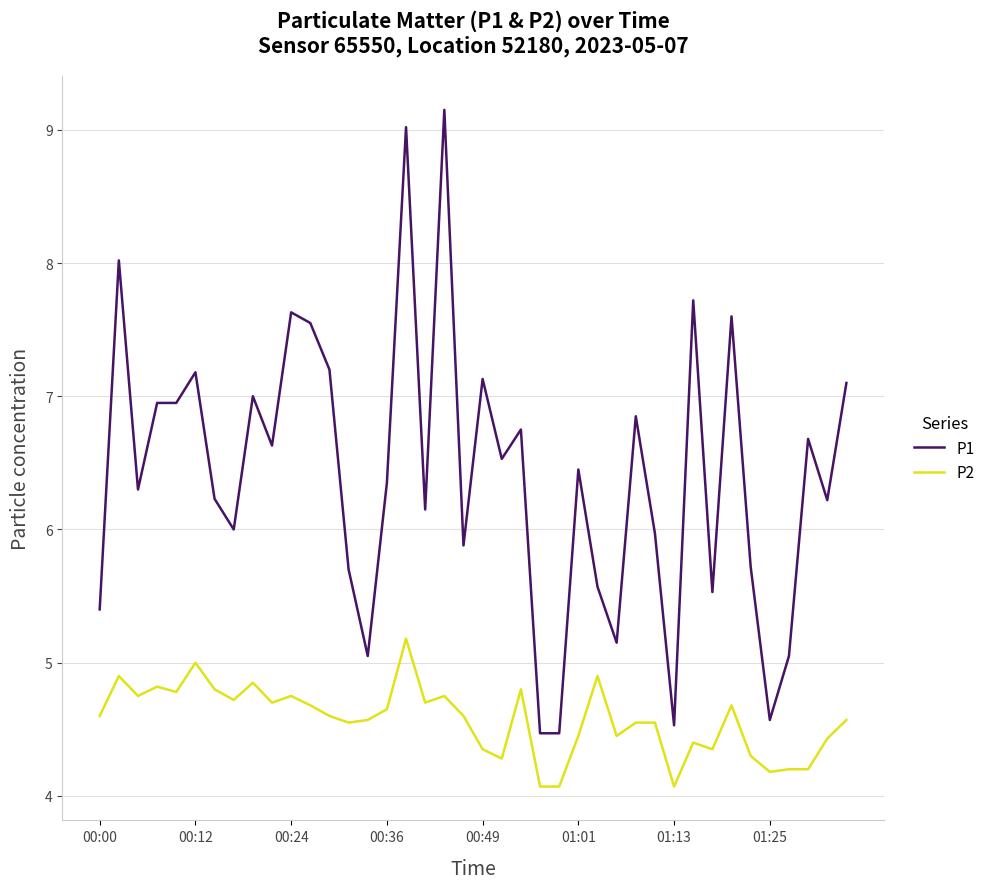

Which series has the widest spread of values?

P1